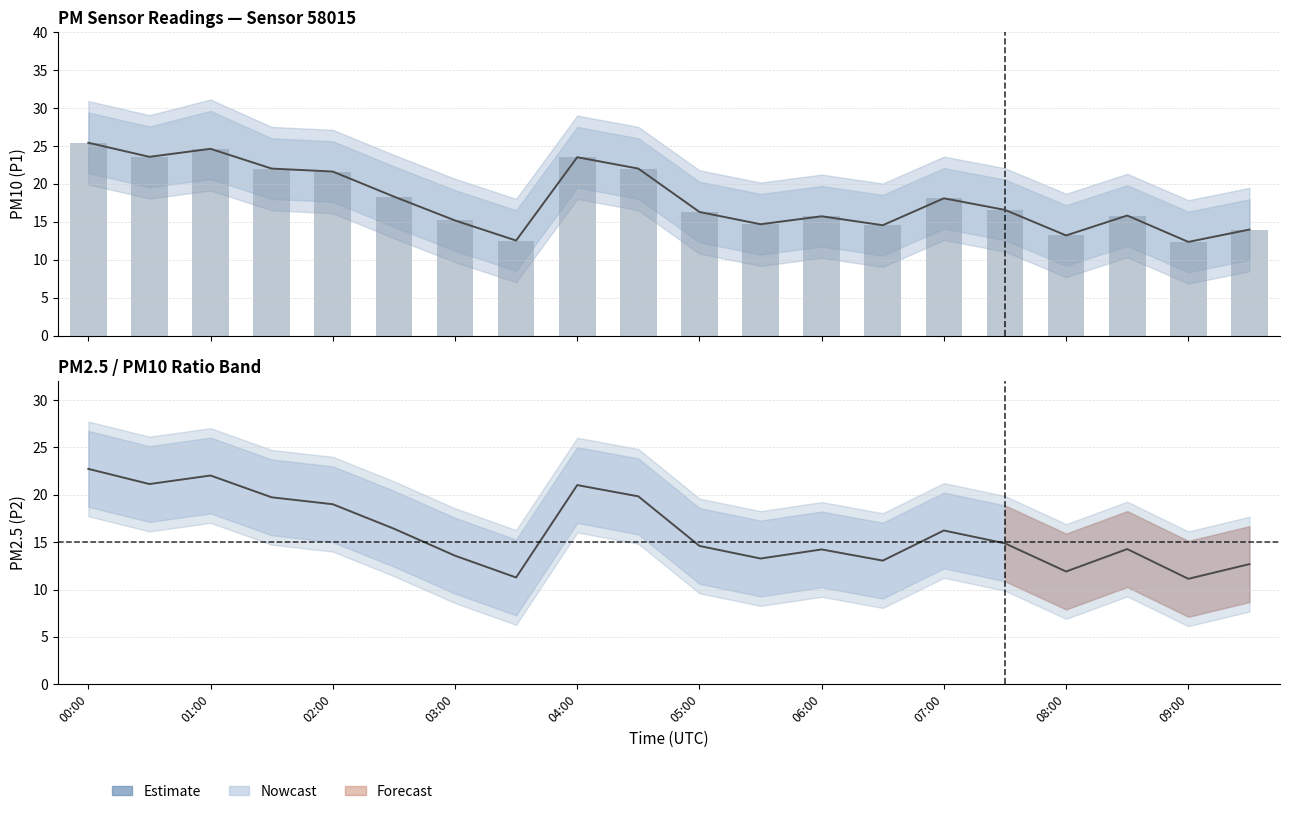

What is the smallest value displayed?

12.3